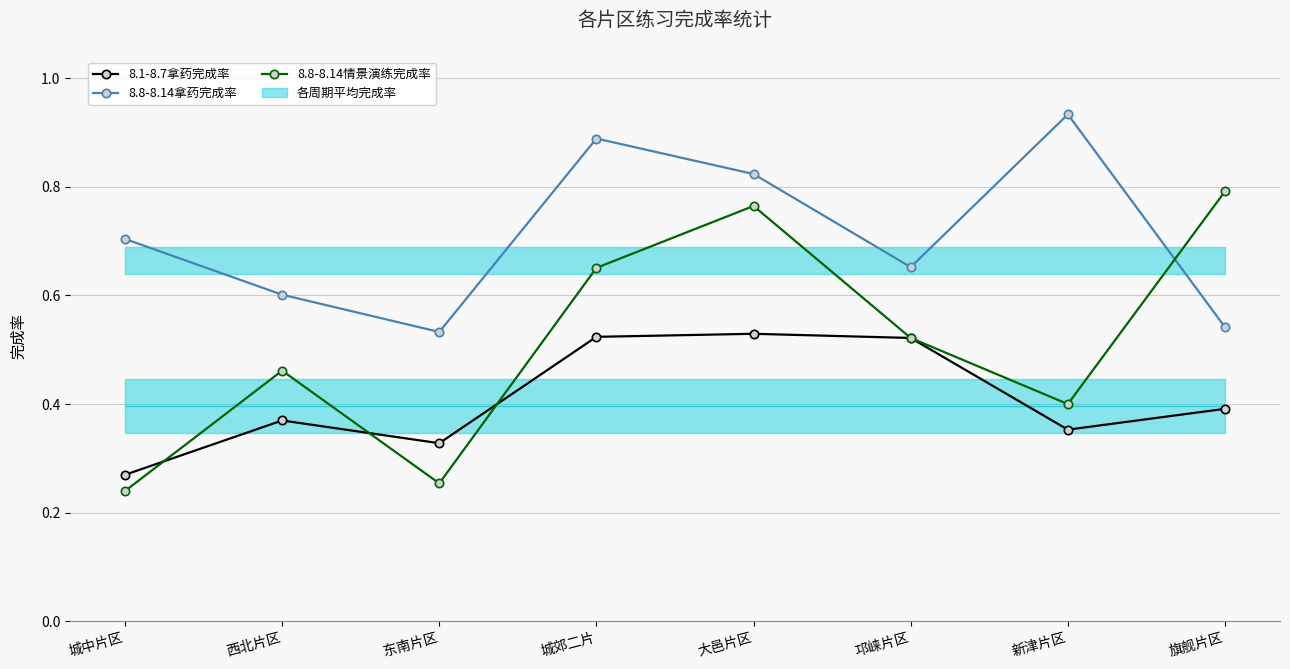

In 8.1-8.7拿药完成率, how many points are lower than both neighbors (excluding endpoints)?

2